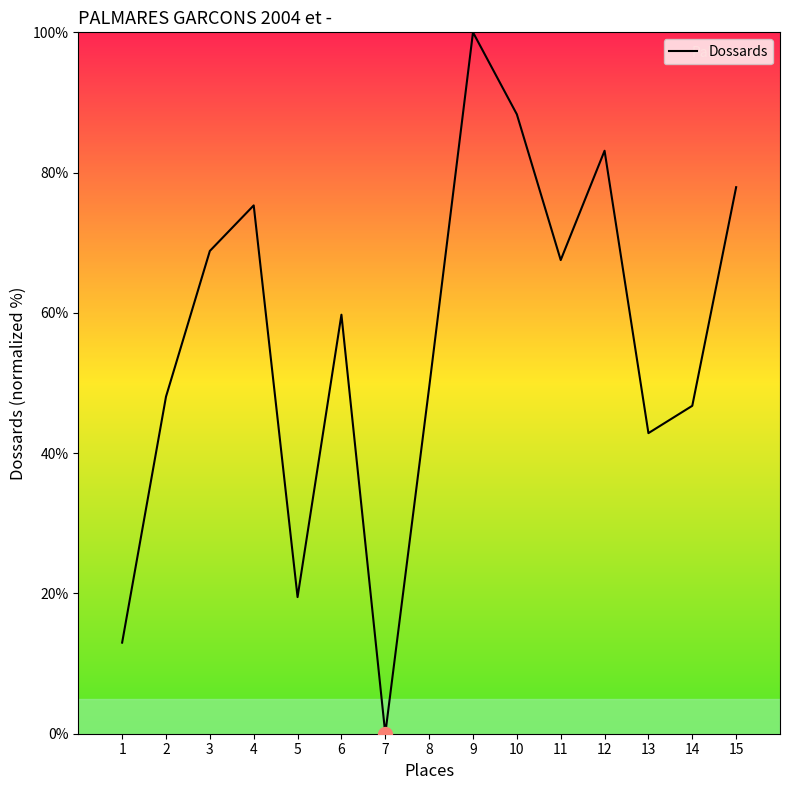

The chart shows a value of 68.0 at 2. True or false?

False